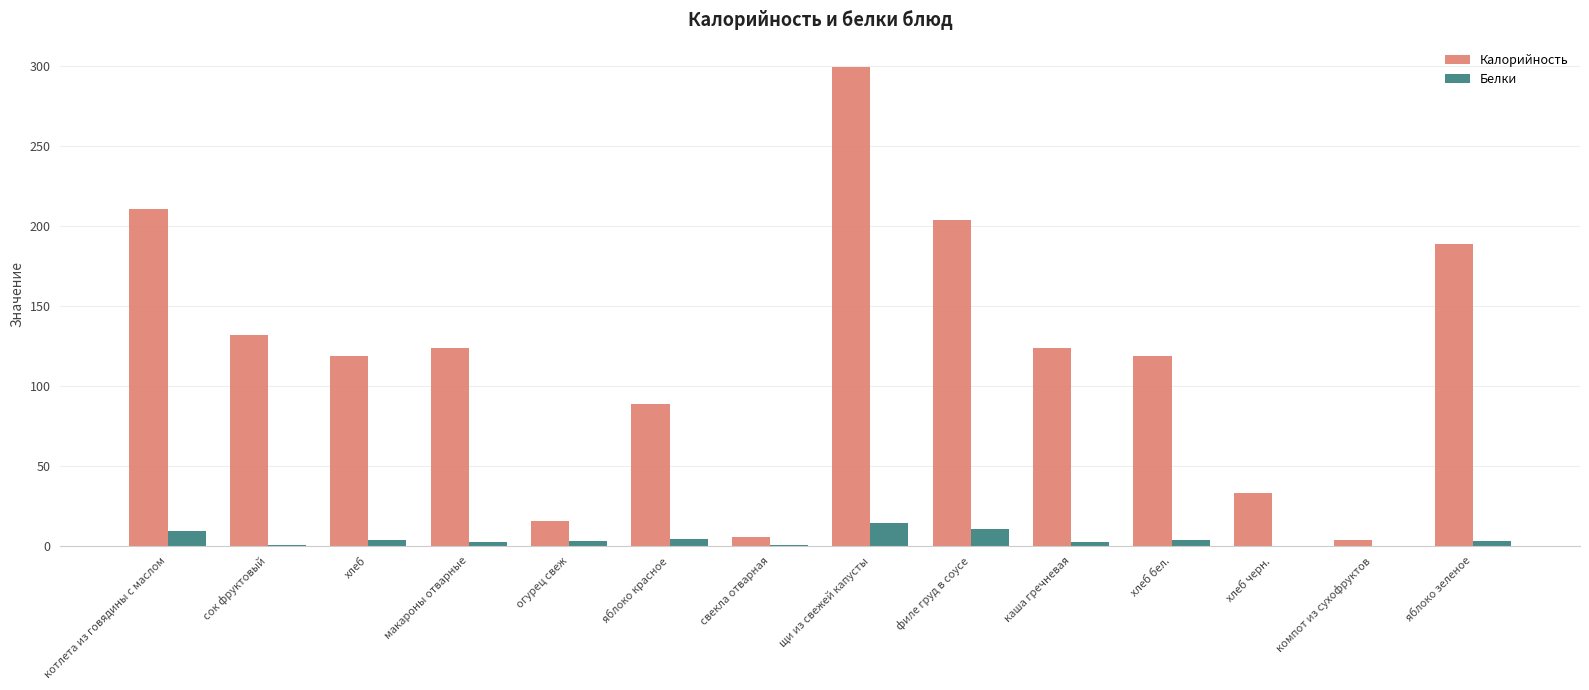

Which series has the widest spread of values?

Калорийность